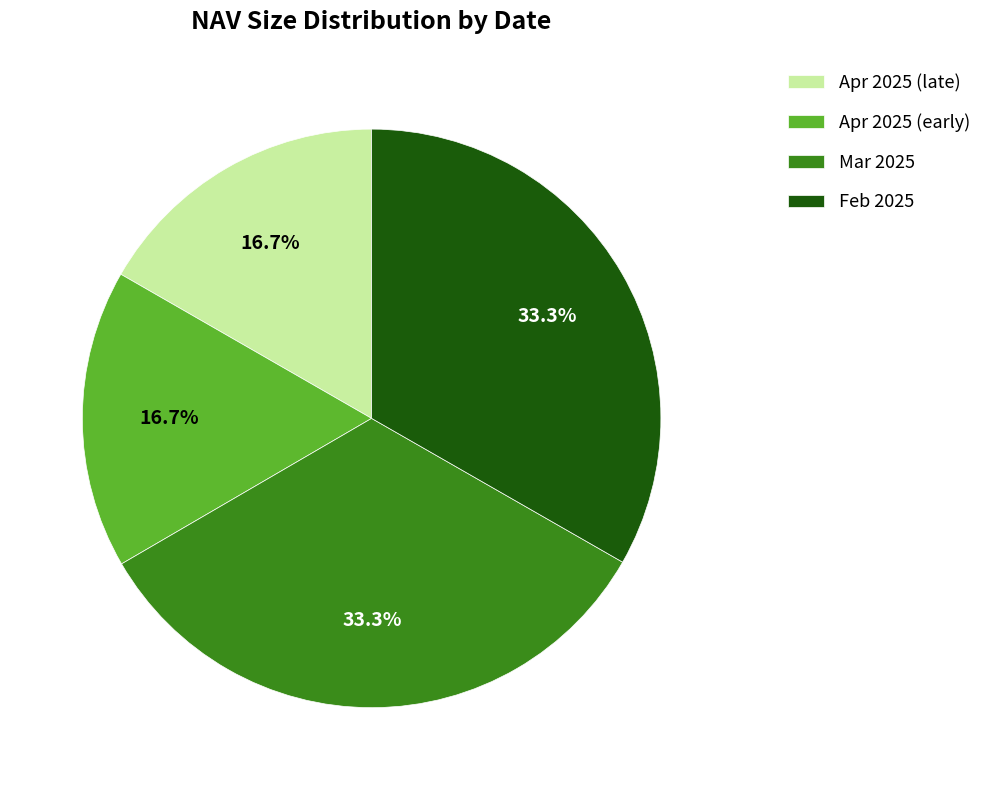

Which has a higher value, Apr 2025 (early) or Feb 2025?

Feb 2025